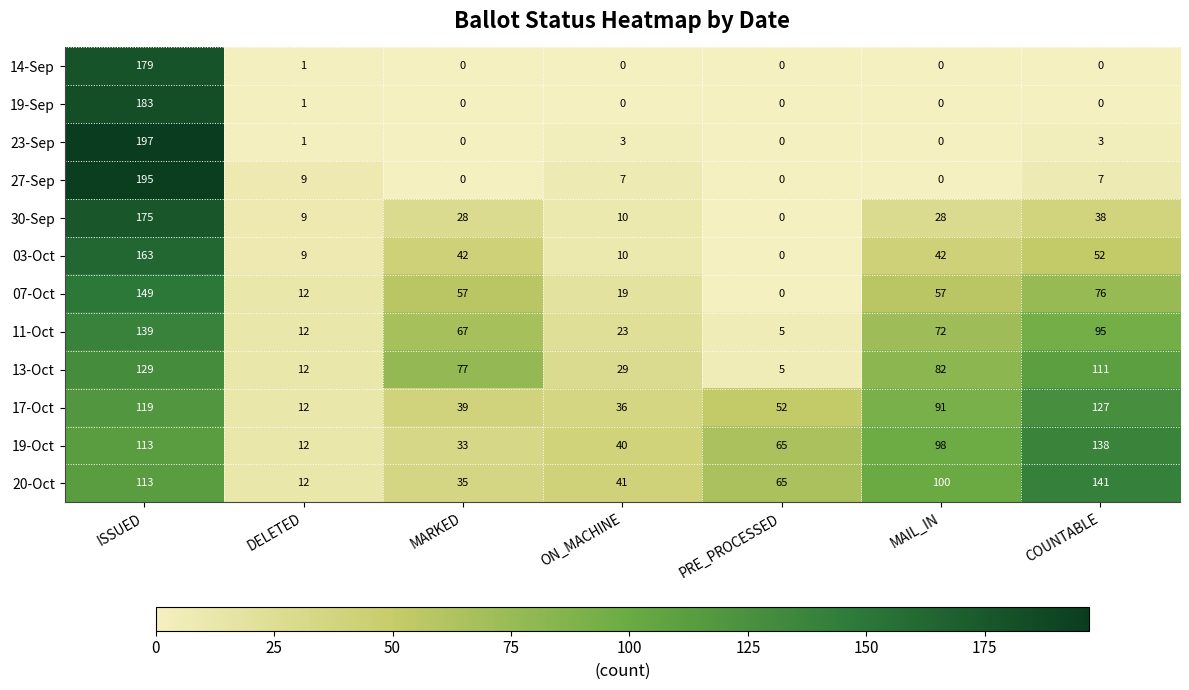

List the labels in order of 11-Oct value, smallest first.

PRE_PROCESSED, DELETED, ON_MACHINE, MARKED, MAIL_IN, COUNTABLE, ISSUED